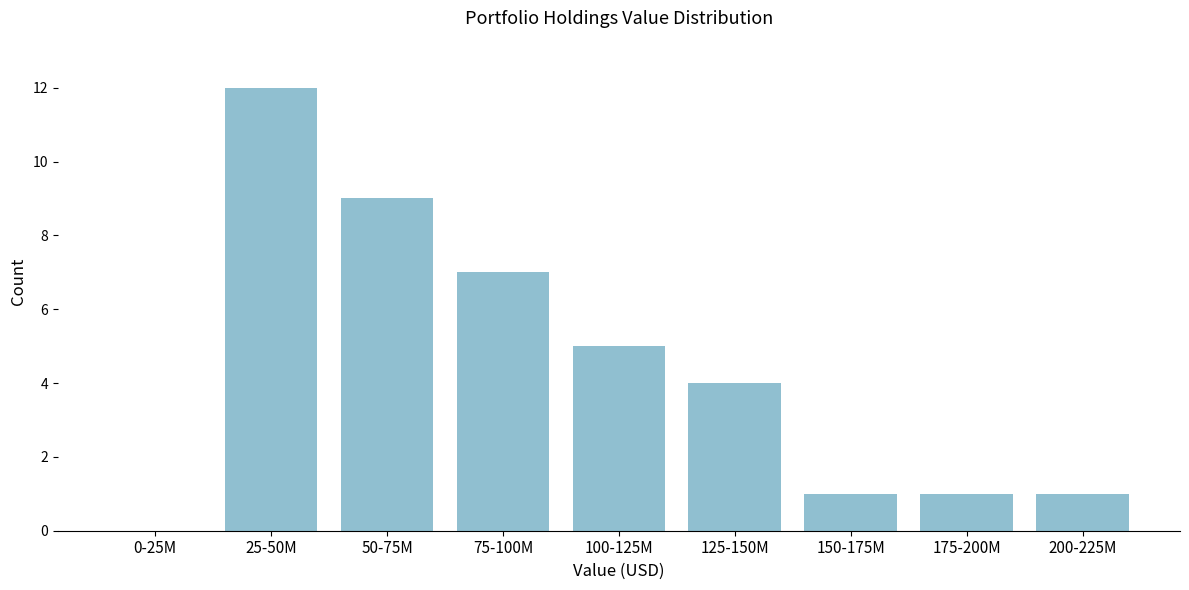

Reading left to right, transcribe all the data shown in this chart.

0-25M=0	25-50M=12	50-75M=9	75-100M=7	100-125M=5	125-150M=4	150-175M=1	175-200M=1	200-225M=1